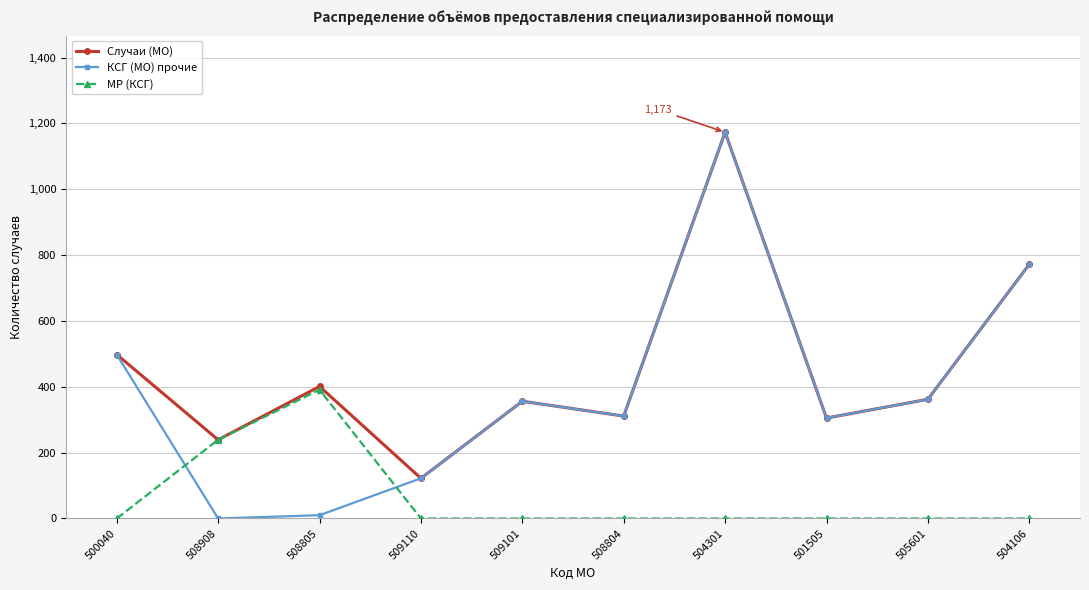

Reading right to left, extract all data points from this chart.

Случаи (МО): 504106=772	505601=362	501505=305	504301=1173	508804=311	509101=356	509110=122	508805=401	508908=239	500040=498
КСГ (МО) прочие: 504106=772	505601=362	501505=305	504301=1173	508804=311	509101=356	509110=122	508805=10	508908=0	500040=498
МР (КСГ): 504106=0	505601=0	501505=0	504301=0	508804=0	509101=0	509110=0	508805=391	508908=239	500040=0